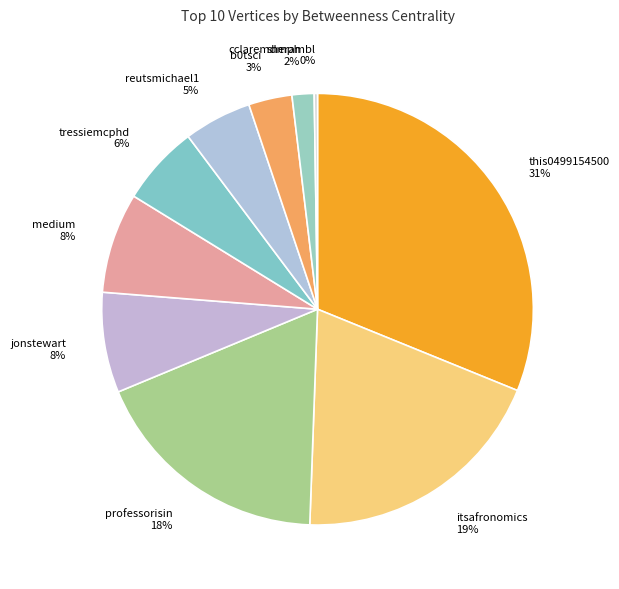

What is the largest slice in the pie chart?

this0499154500